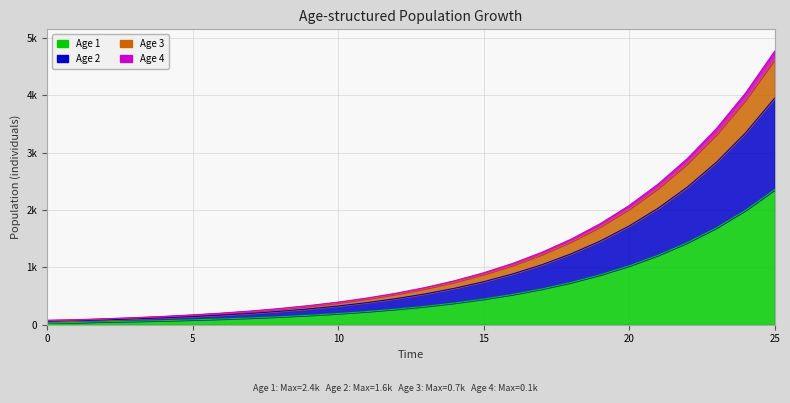

True or false: Age 4 and Age 3 intersect in this chart.

False